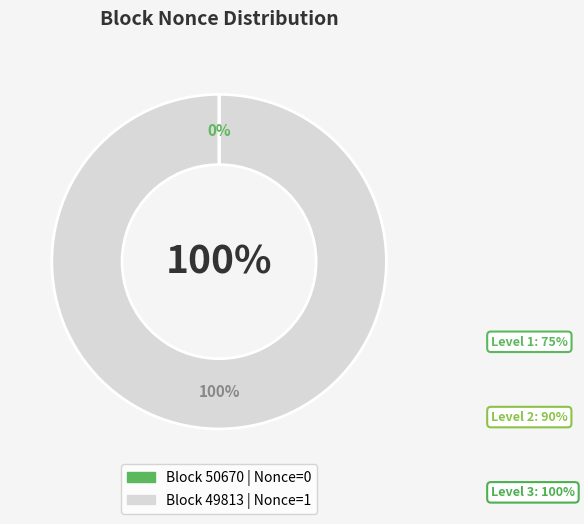

To the nearest percent, what percentage of the pie is 49813?

100%